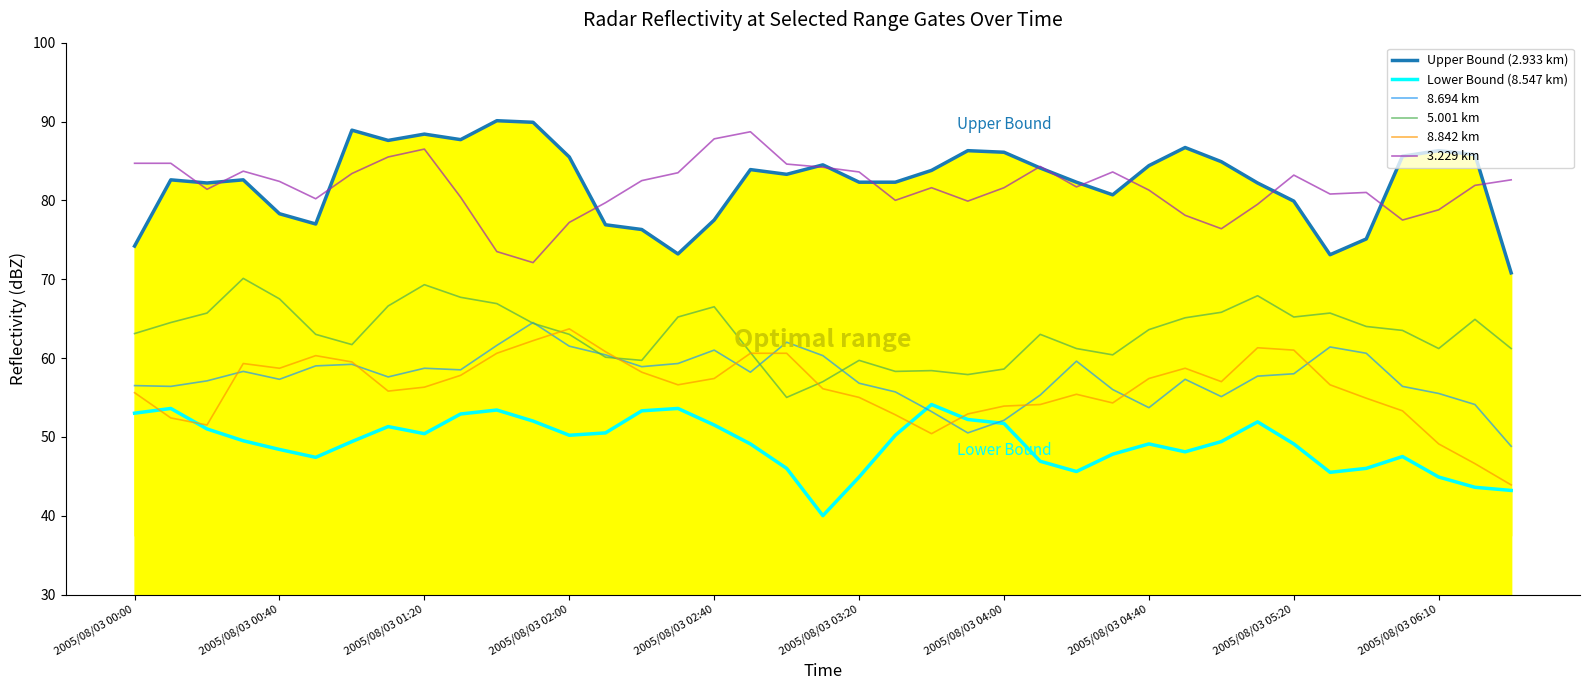

Where is Lower Bound (8.547 km) nearest to the value 47?

25